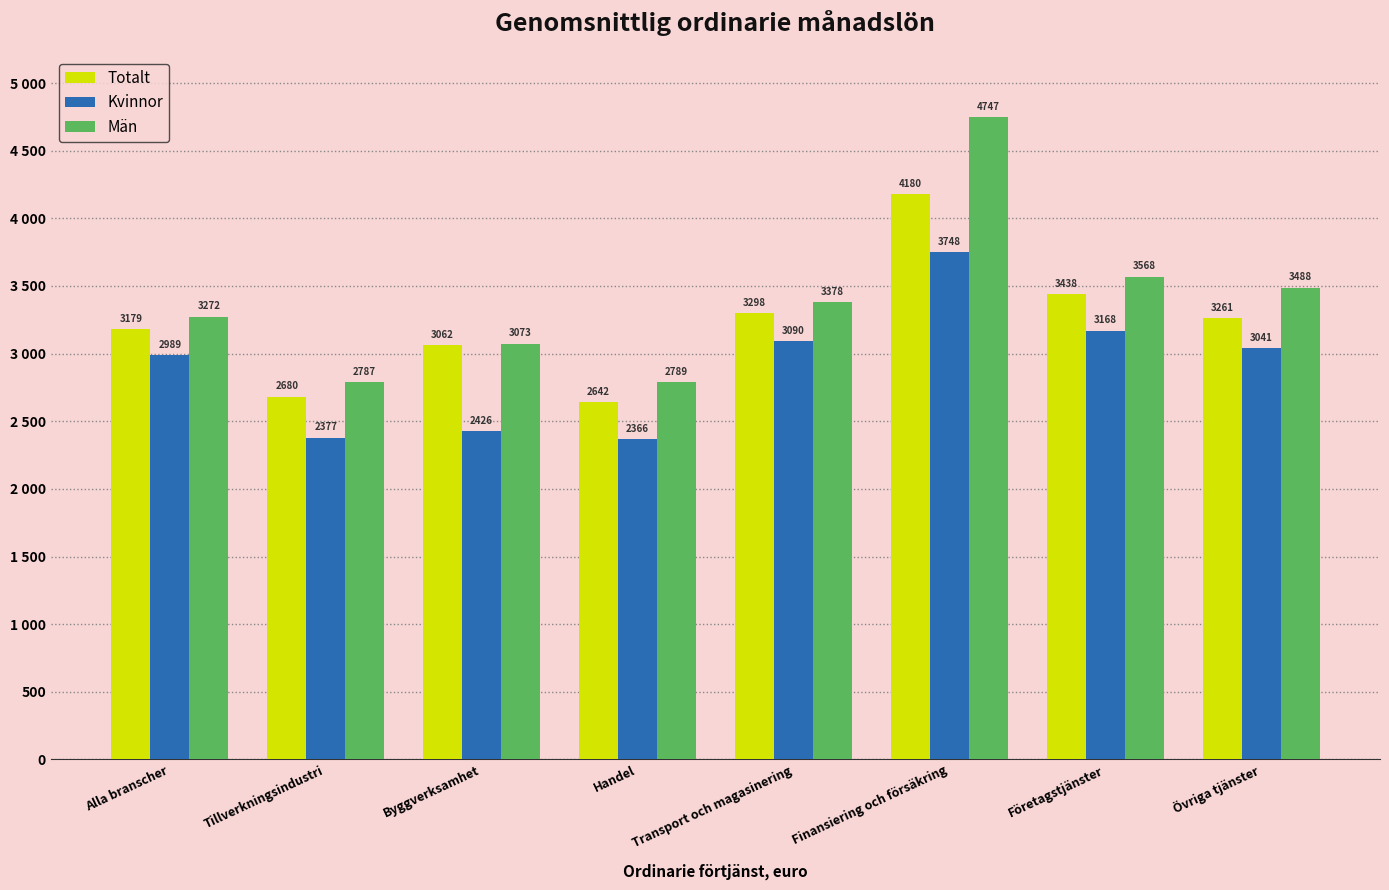

What is the sum of the Totalt values at Handel and Alla branscher?

5821.3